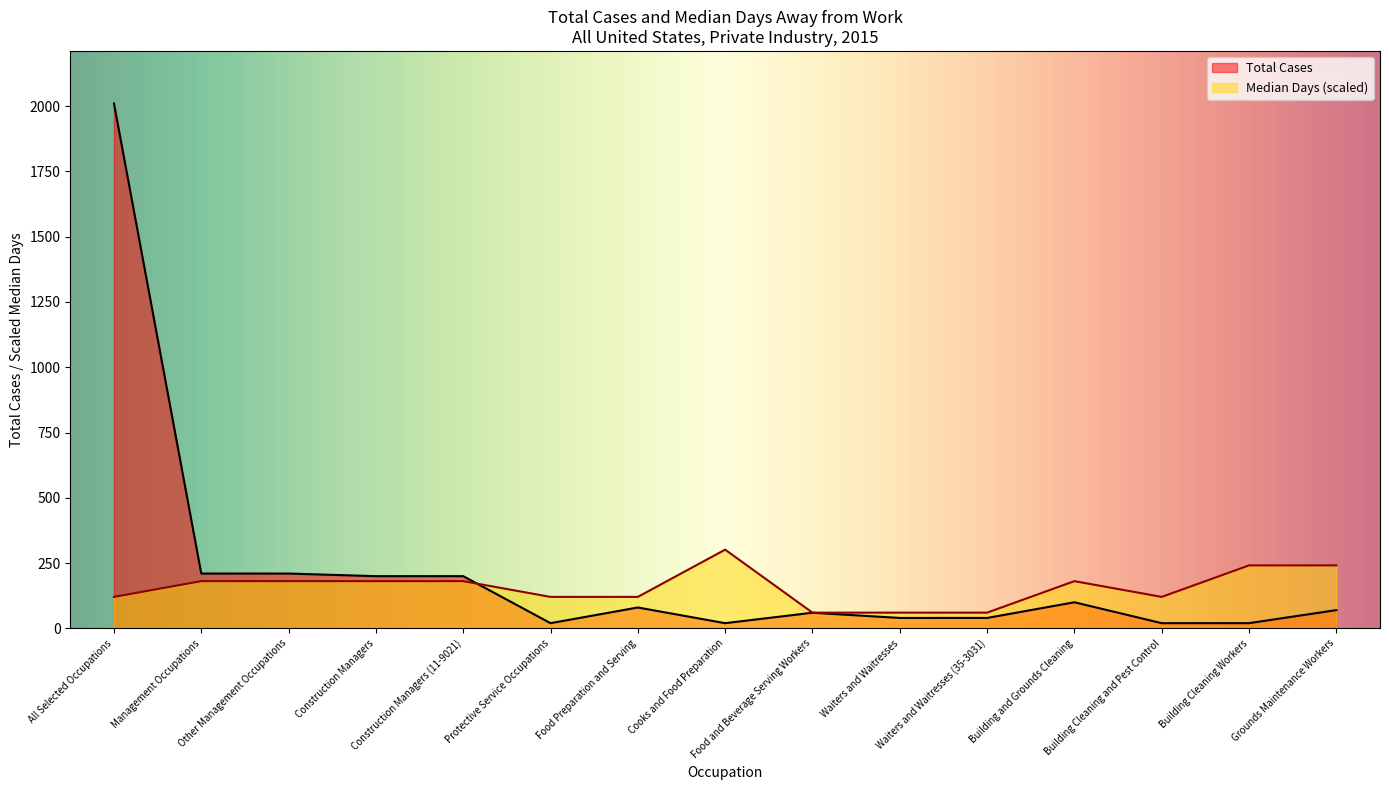

What is the average value of the Median Days series?

156.8